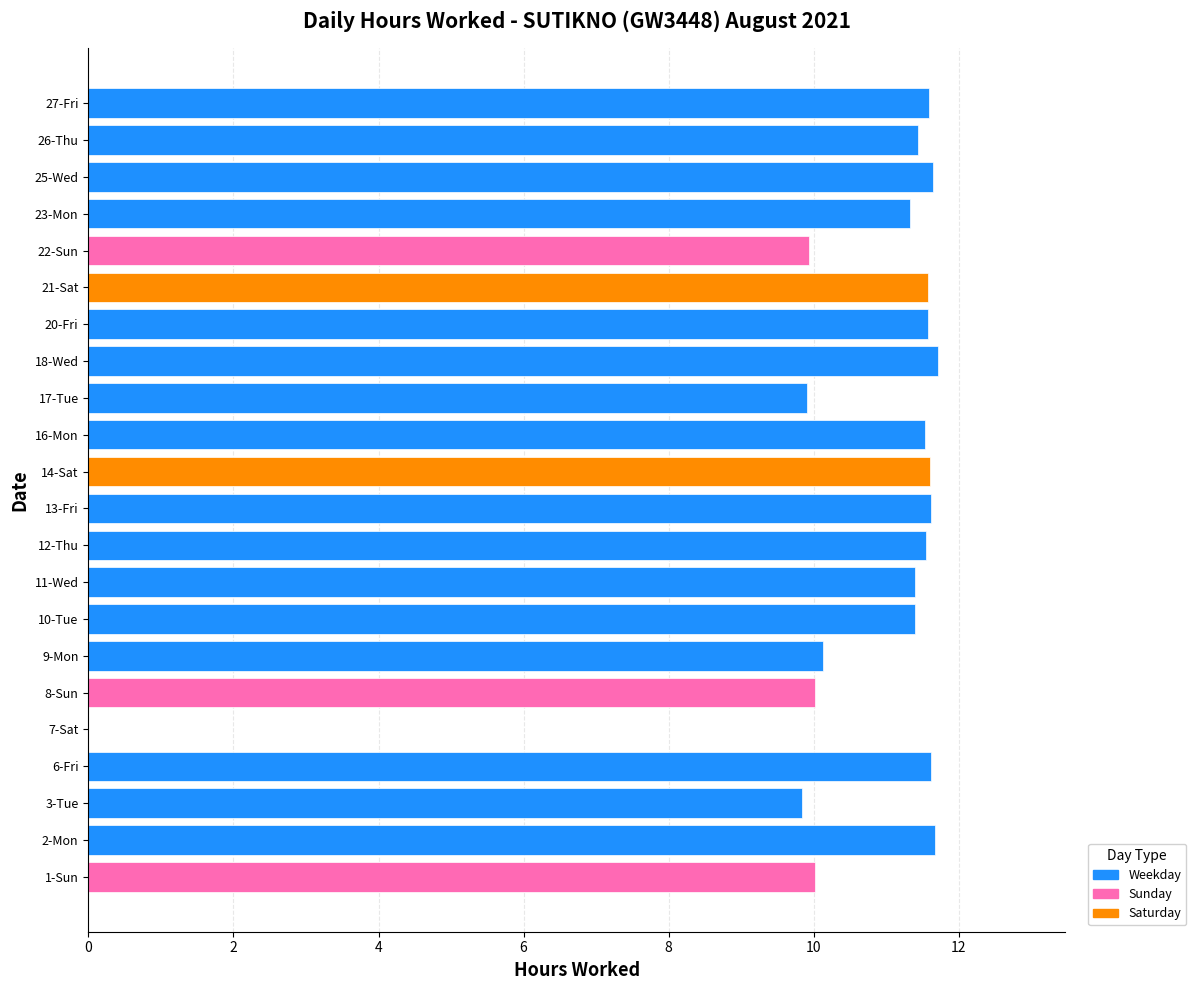

The value at 16-Mon is 16.5. True or false?

False